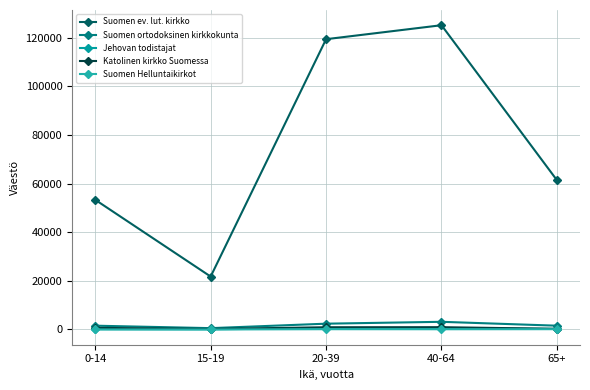

What position from the right is 15-19?

4